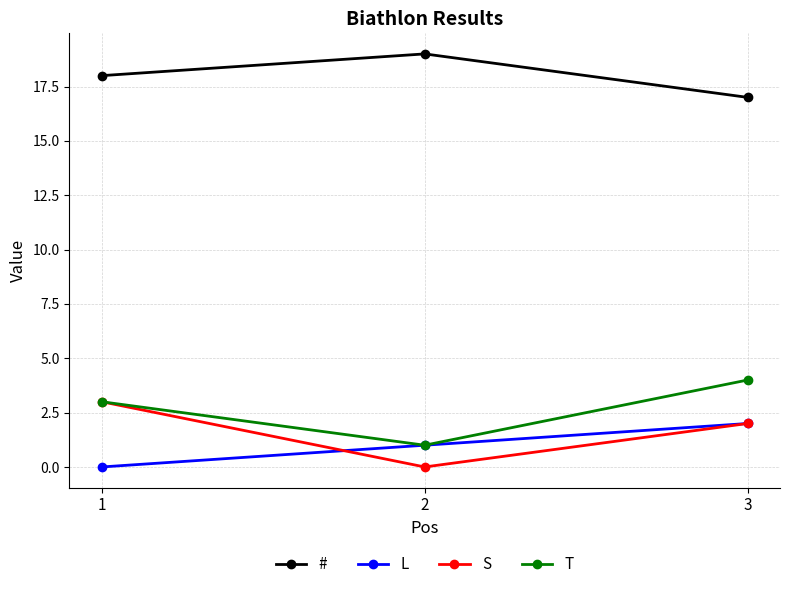

What are all the series names shown in the legend?

#, L, S, T